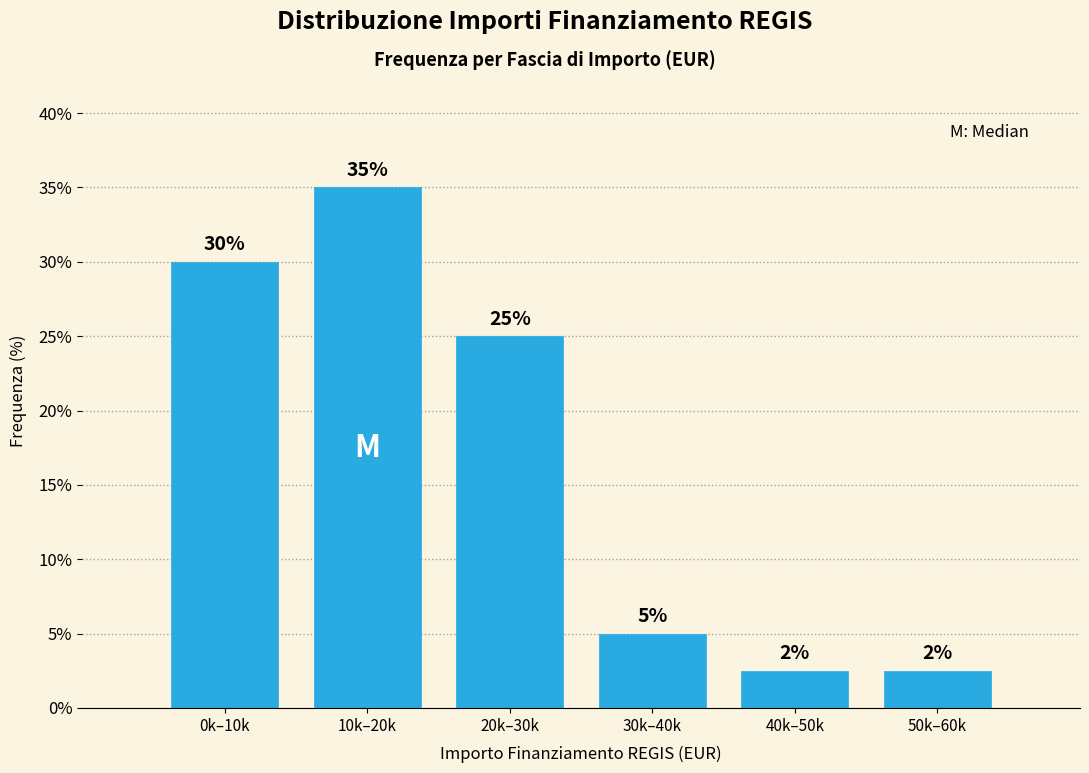

Is it true that the value at 40k–50k is 2.5?

True